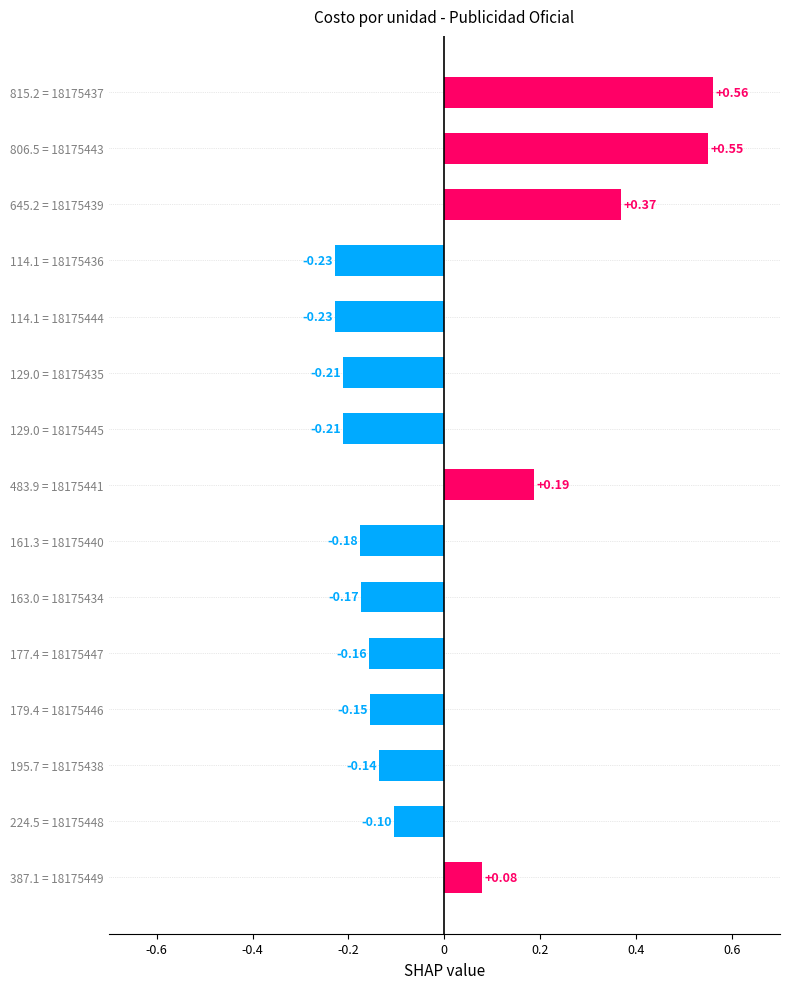

What is the difference between the maximum and minimum values?

0.8